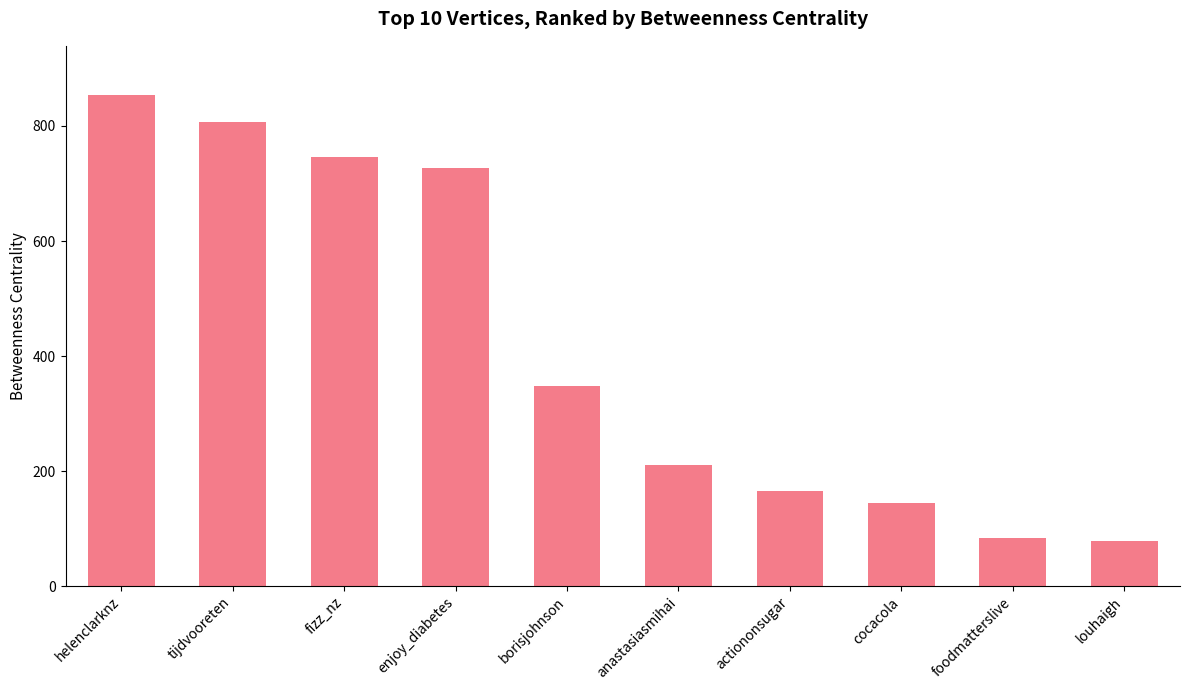

How many data points are less than 348?

5